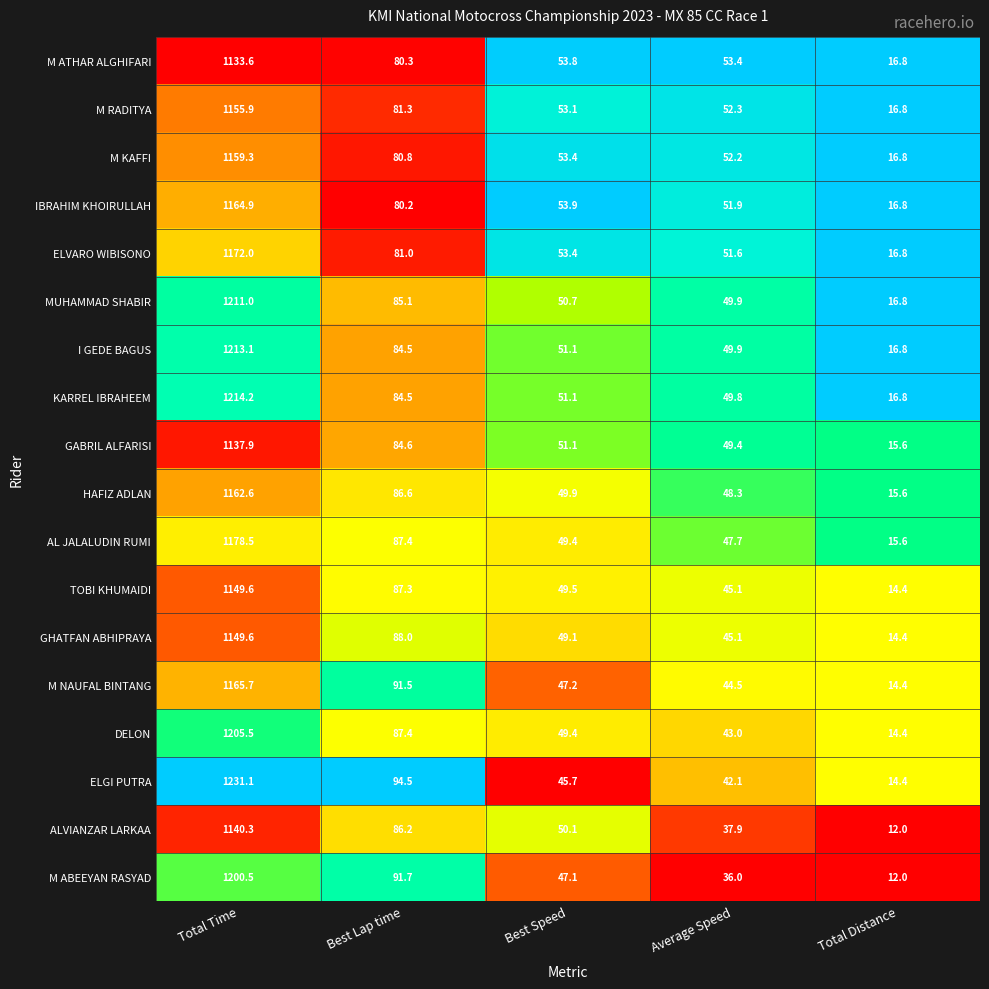

What is the minimum value shown in the chart?

12.0